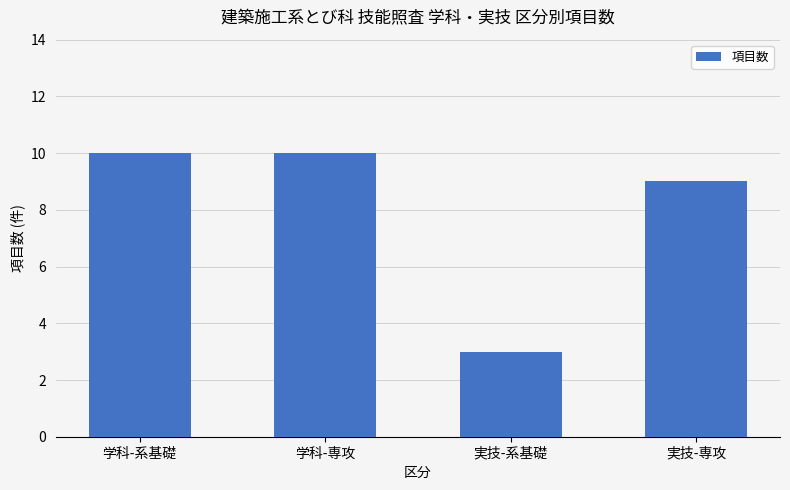

Reading right to left, what are all the values shown in this chart?

9	3	10	10